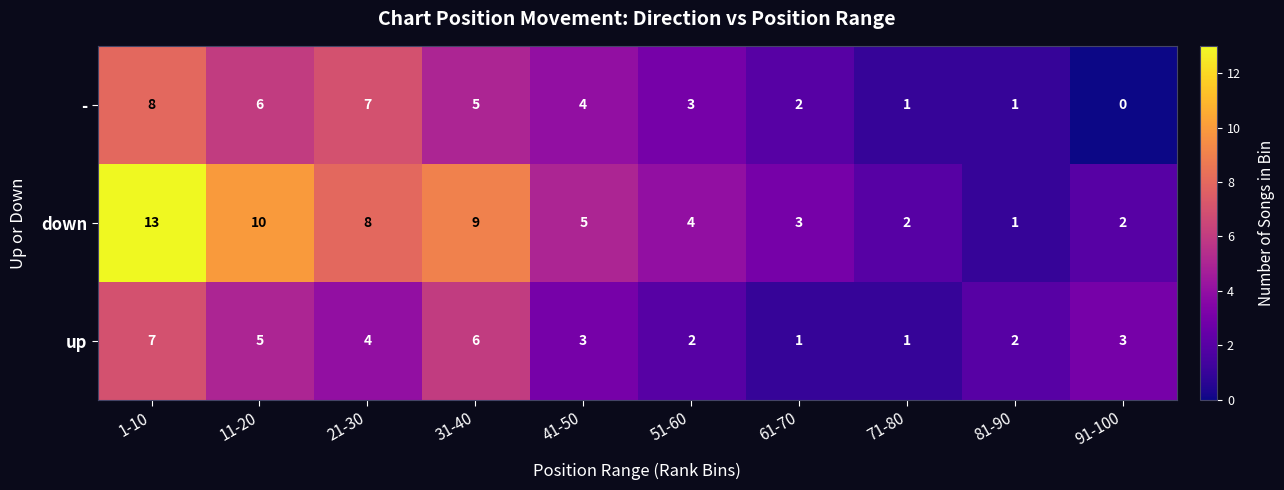

How many - values are between 1 and 6?

7